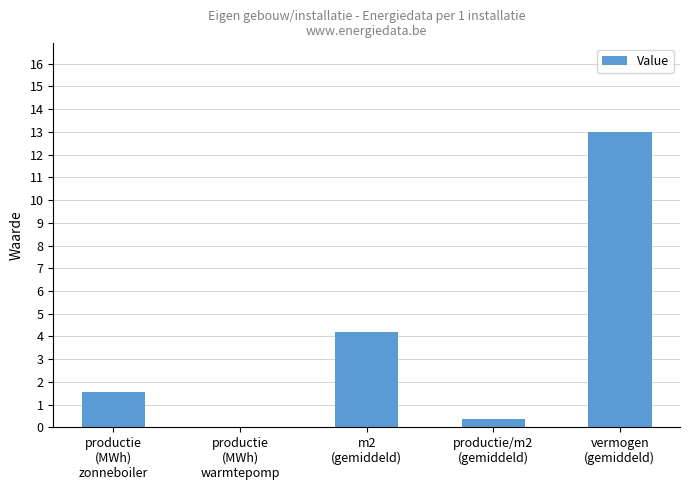

Is it true that the value at m2
(gemiddeld) is 4.2?

True